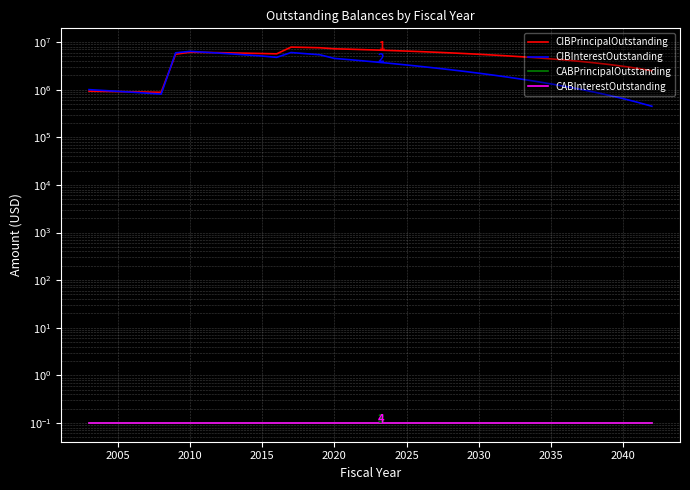

True or false: CIBPrincipalOutstanding and CABInterestOutstanding cross at least once.

False